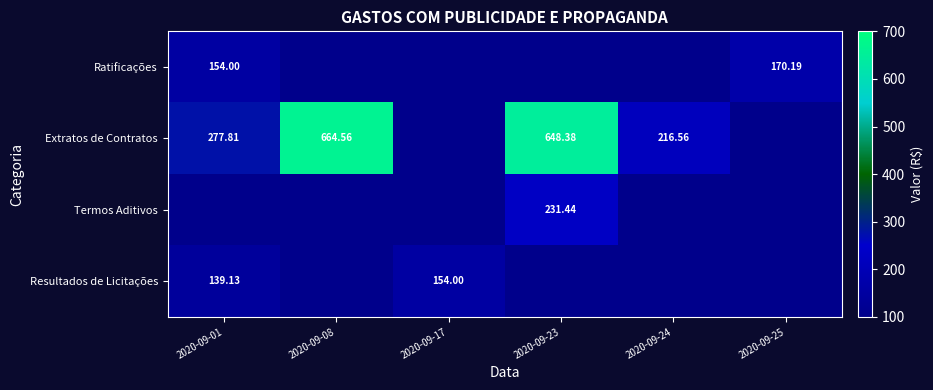

At how many categories does at least one series exceed 172?

4